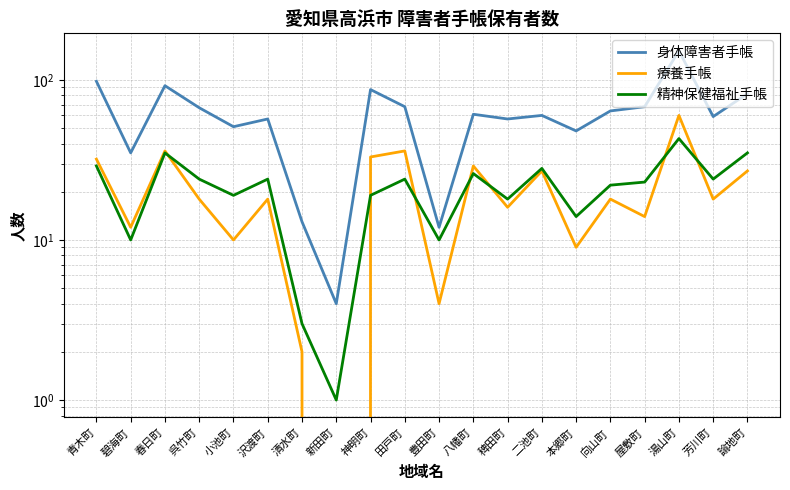

What is the difference between the maximum and minimum values in the 精神保健福祉手帳 series?

42